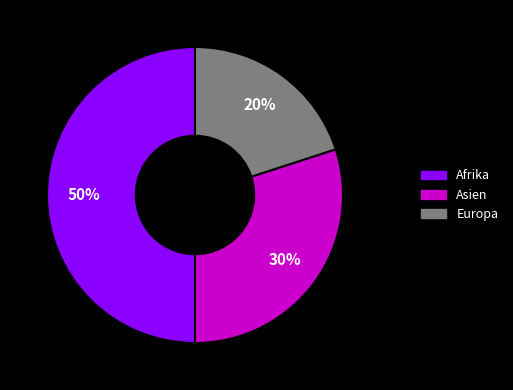

Rank the categories by value from highest to lowest.

Afrika, Asien, Europa